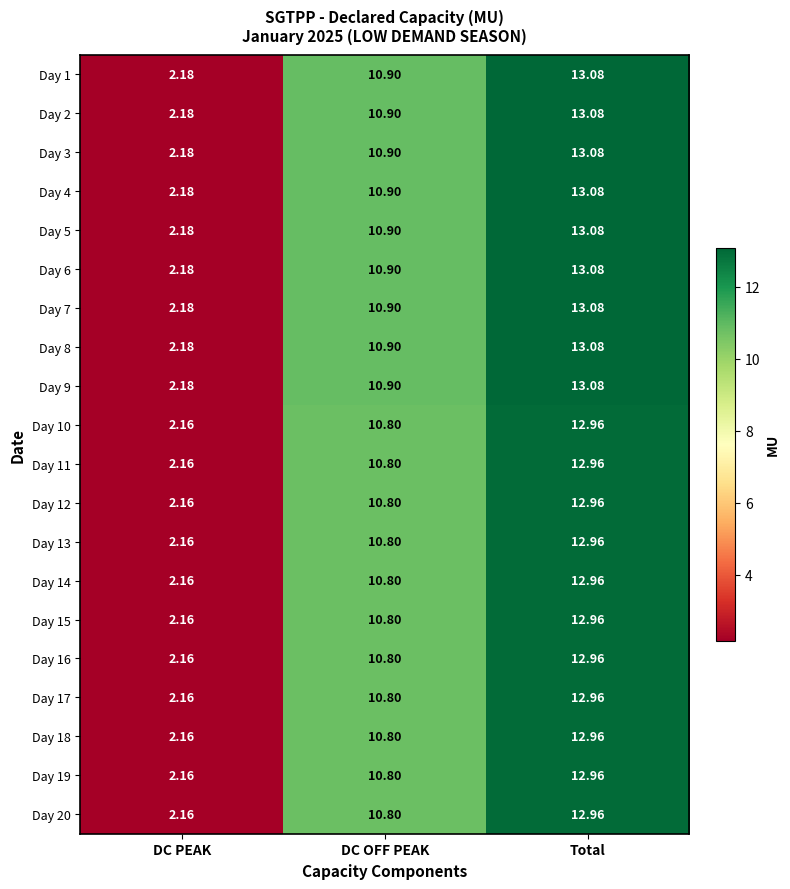

Rank the categories by Day 18 value from lowest to highest.

DC PEAK, DC OFF PEAK, Total